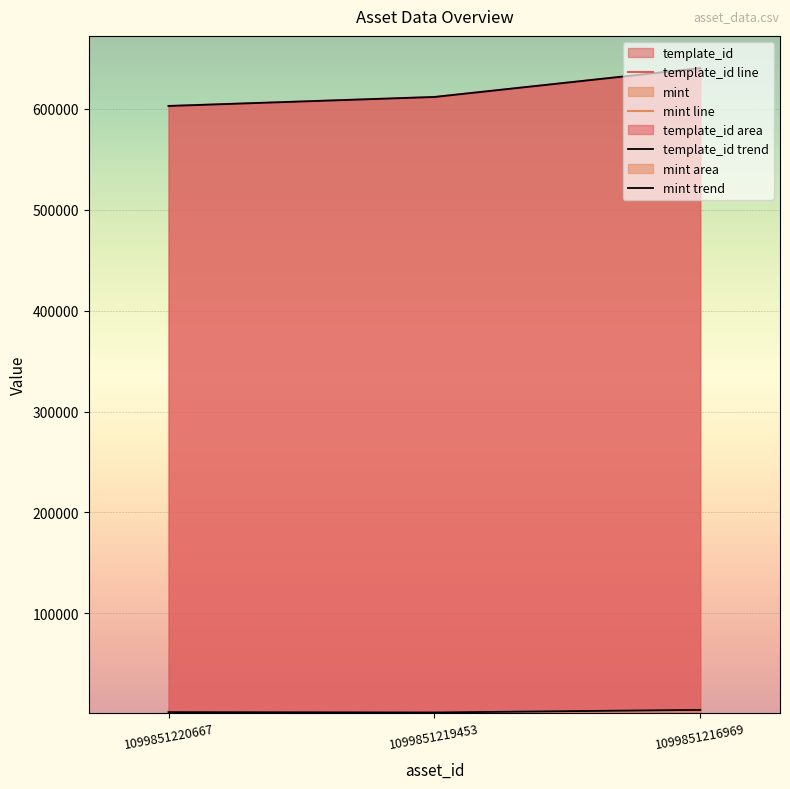

How many lines are shown in the chart?

2